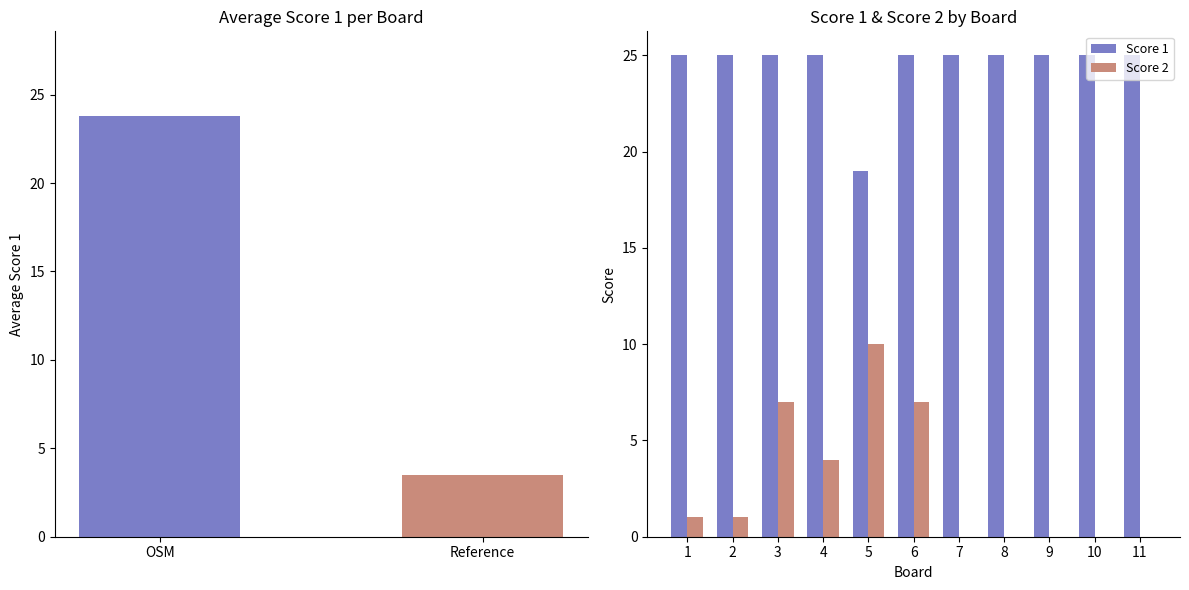

What is the spread (max minus min) of values at 3?

18